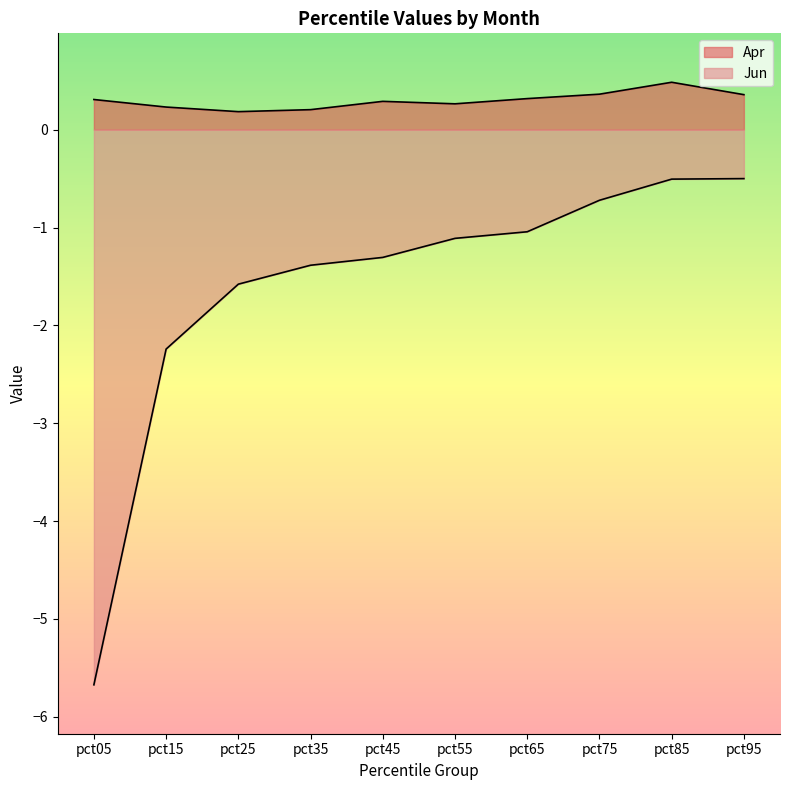

True or false: Jun has more than 2 points higher than both neighbors.

False